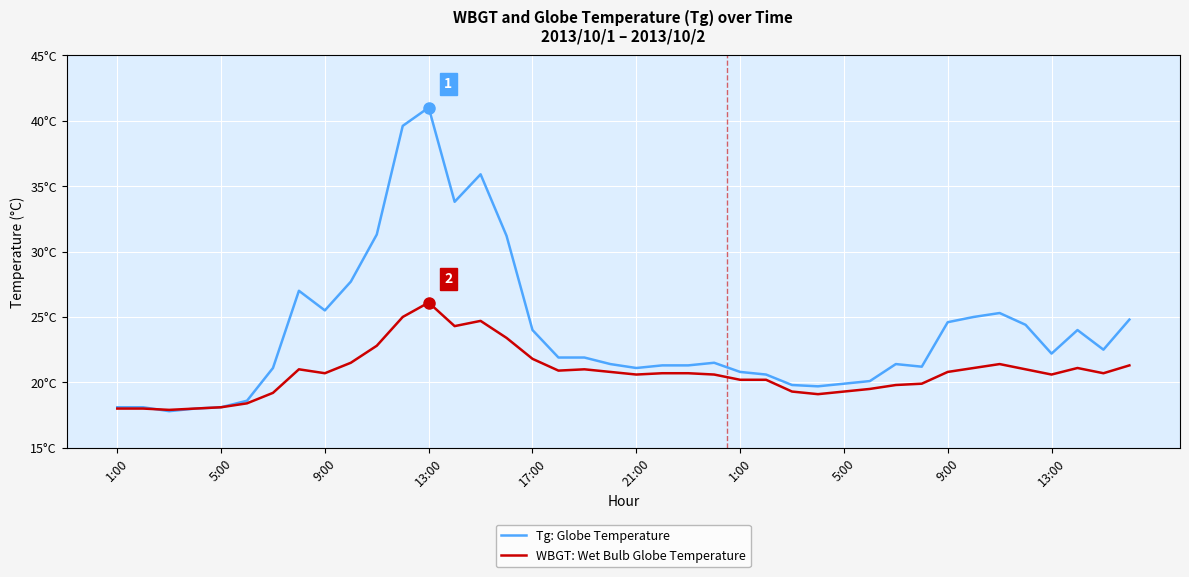

What are all the series names shown in the legend?

Tg: Globe Temperature, WBGT: Wet Bulb Globe Temperature